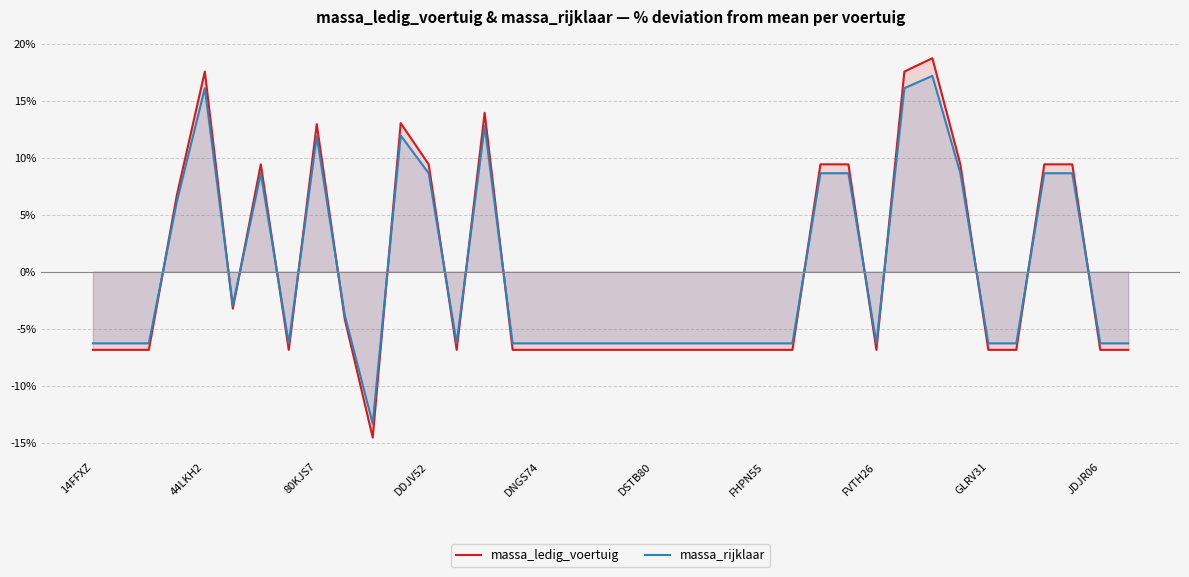

Read the massa_rijklaar value at DNGS74.

-6.3